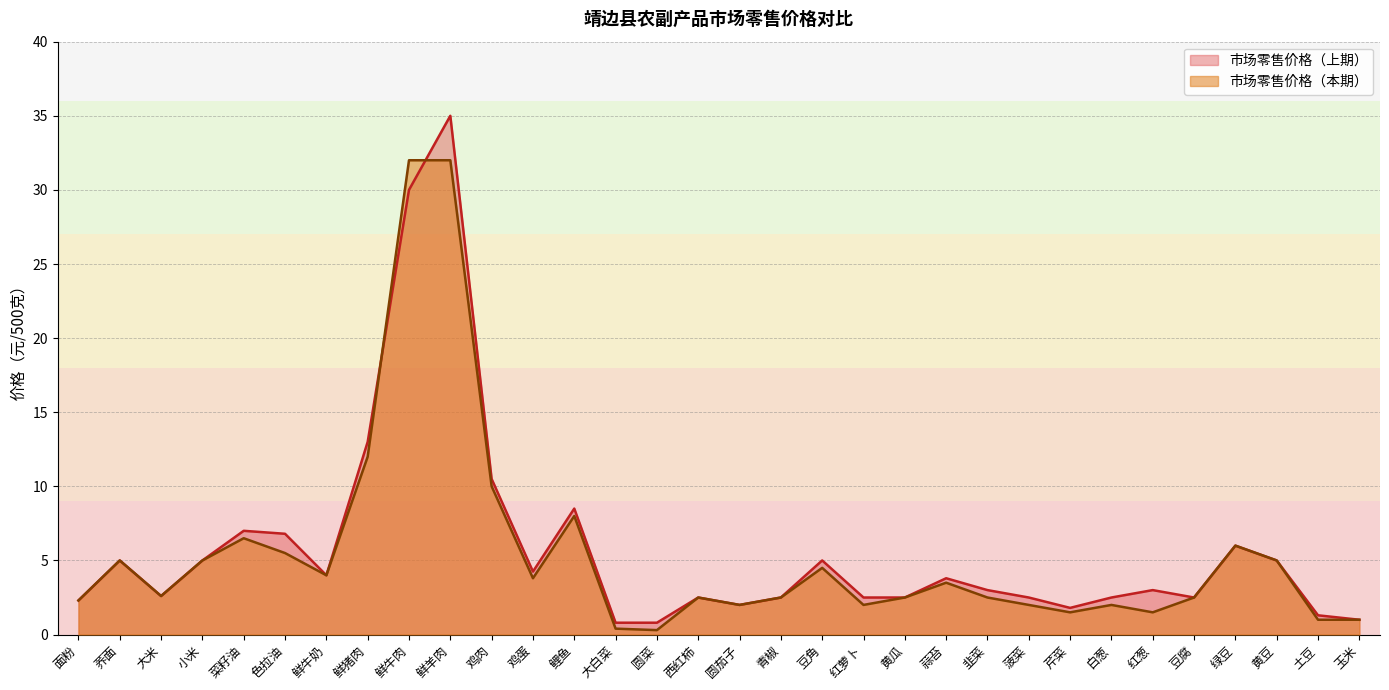

How many data points in 市场零售价格（上期） are above 3?

15